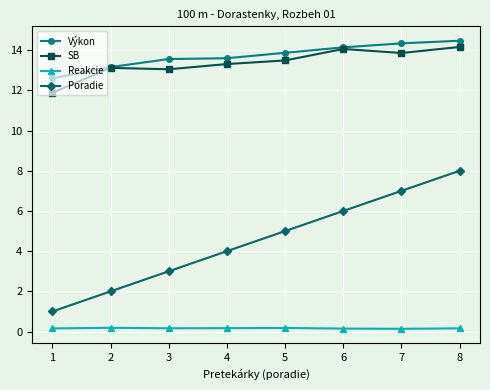

Does the chart display data point markers on the line(s)?

Yes